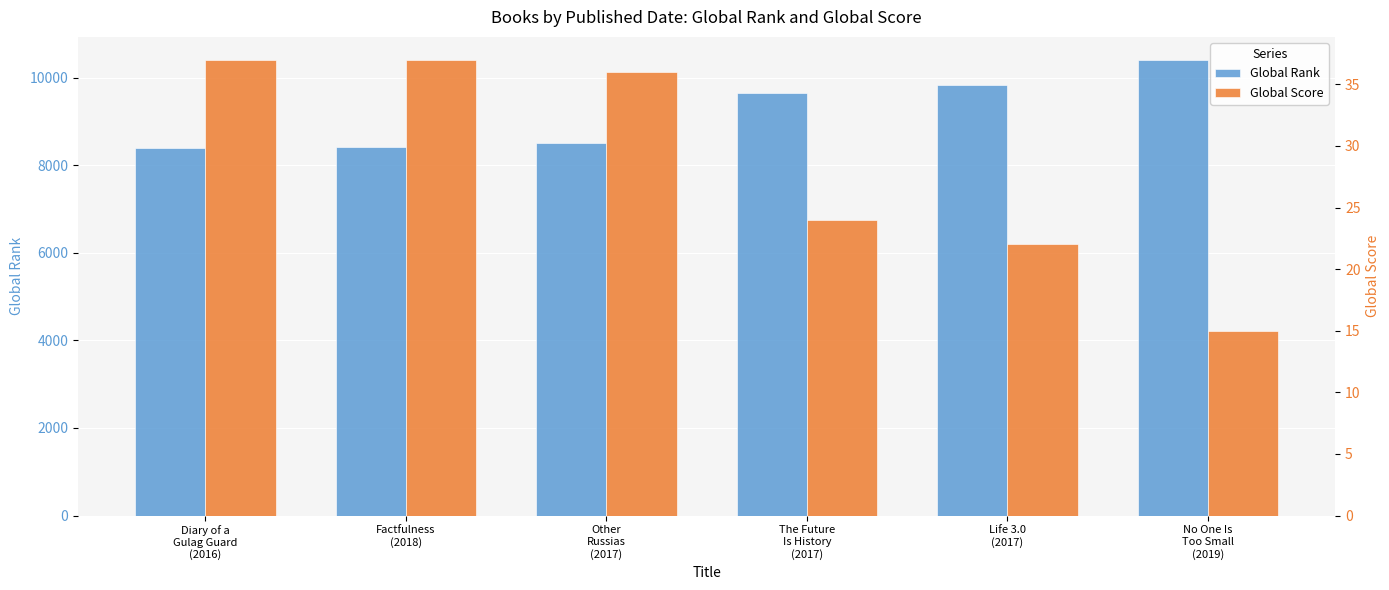

What is the minimum value shown in the chart?

15